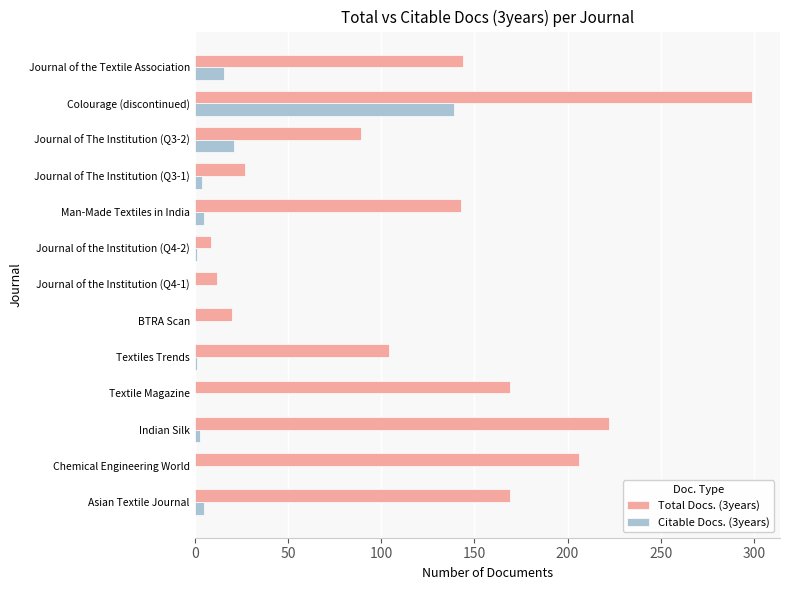

Which series changed the most between Journal of the Institution (Q4-1) and Journal of The Institution (Q3-2)?

Total Docs. (3years)